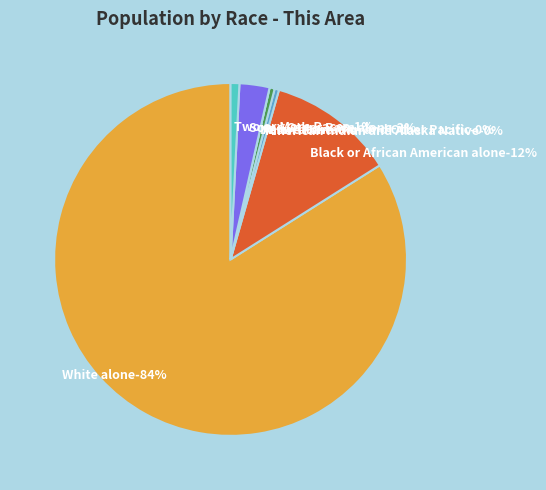

How many slices are in this pie chart?

7